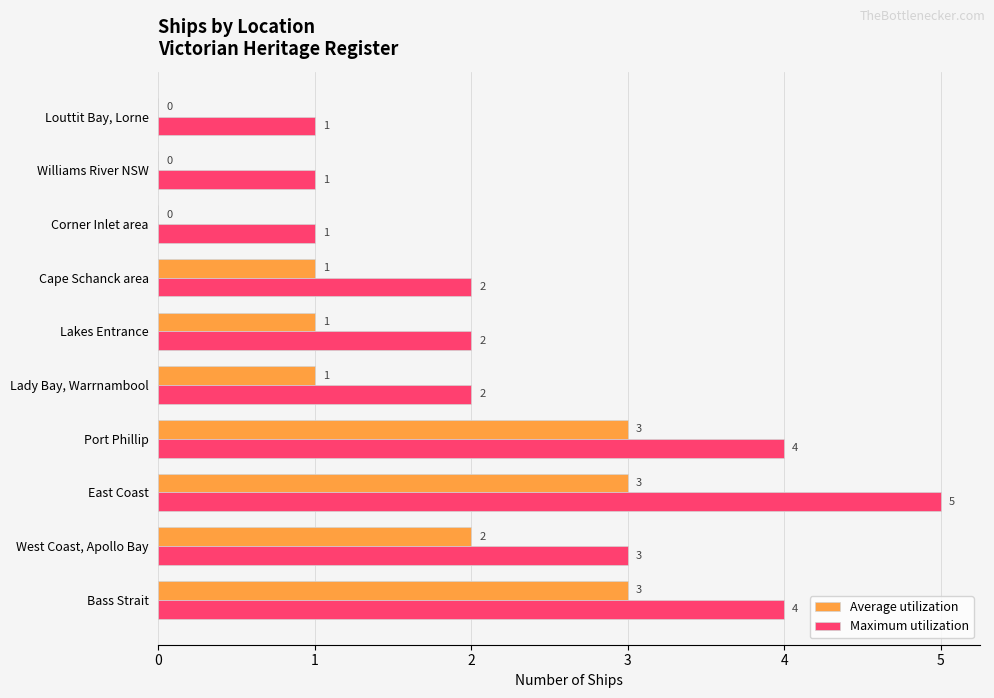

Where is Maximum utilization nearest to the value 3?

West Coast, Apollo Bay